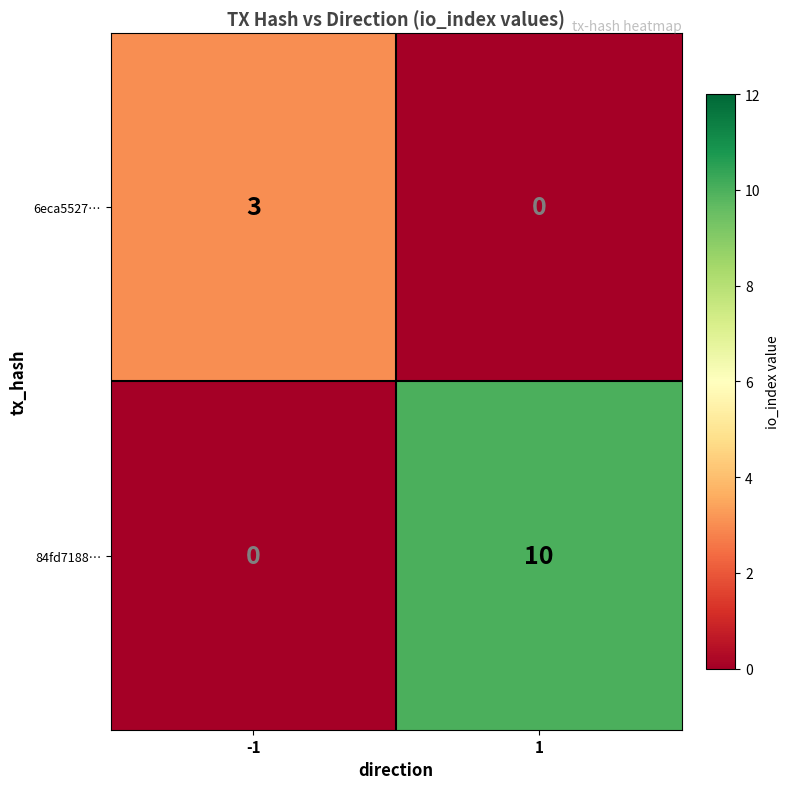

At how many categories does at least one series exceed 2?

2